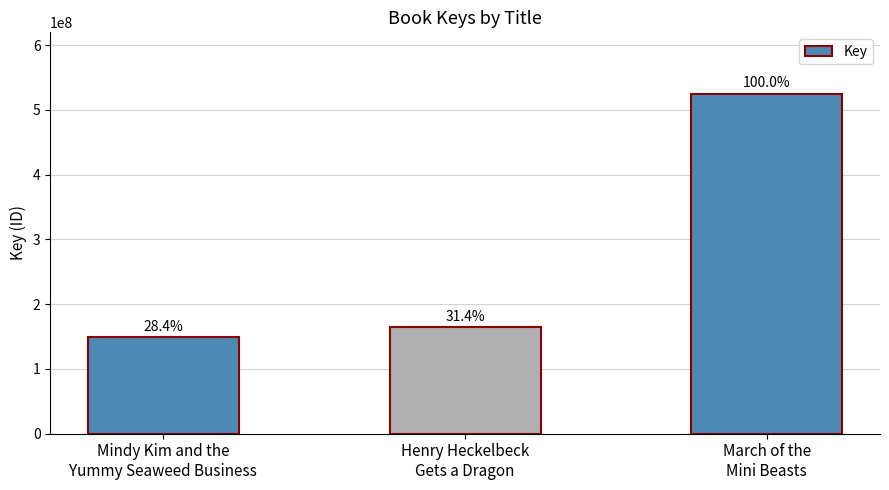

The value at Henry Heckelbeck
Gets a Dragon is 78298054. True or false?

False